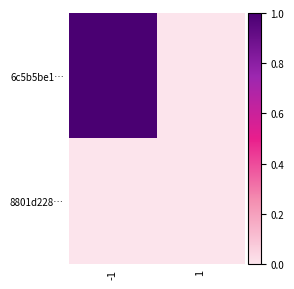

Rank the series by their maximum value, from highest to lowest.

6c5b5be1…, 8801d228…